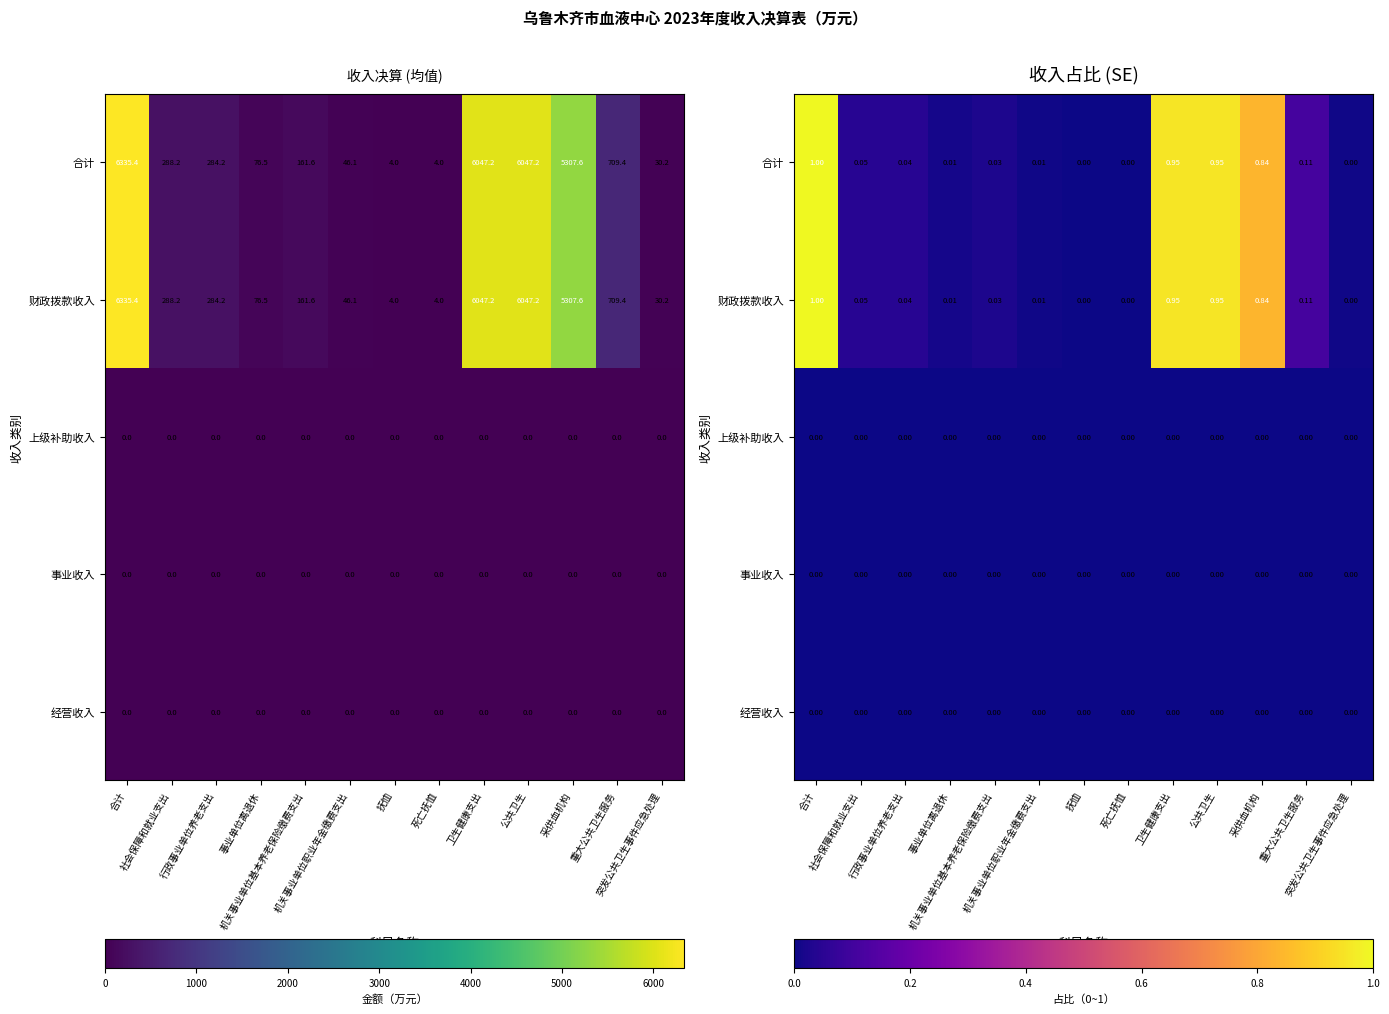

At how many categories does at least one series exceed 0?

13